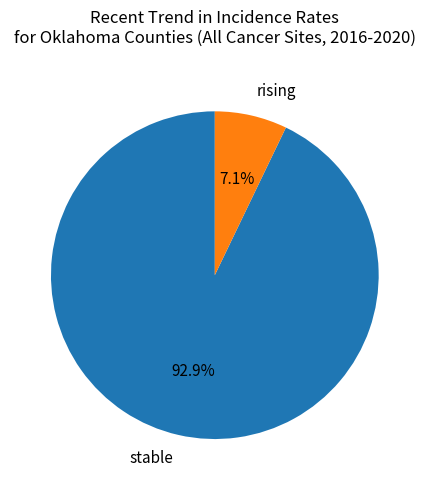

To the nearest percent, what percentage of the pie is stable?

93%